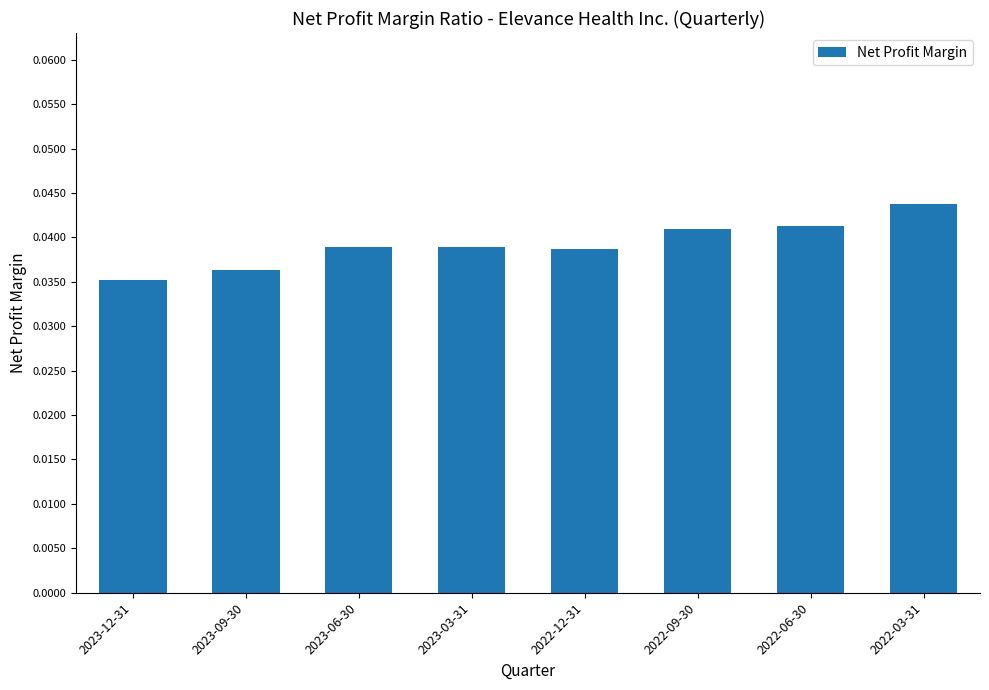

The value at 2023-03-31 is 0.1. True or false?

False